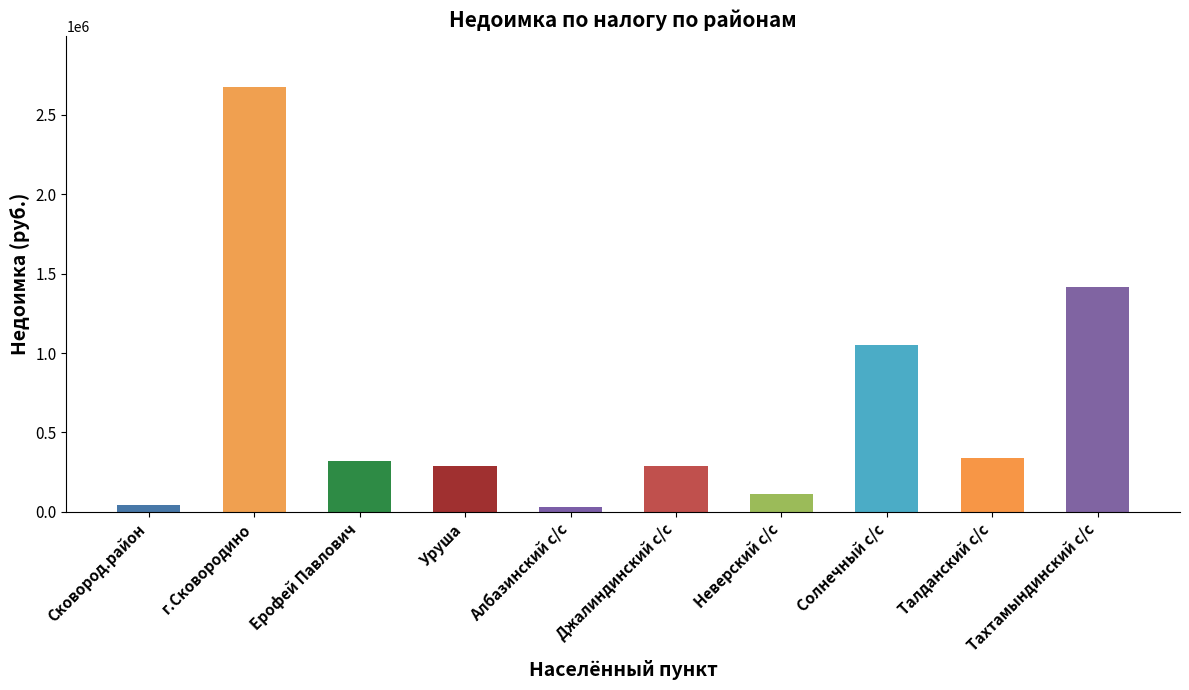

Where is the data nearest to the value 1355022?

Тахтамындинский с/с